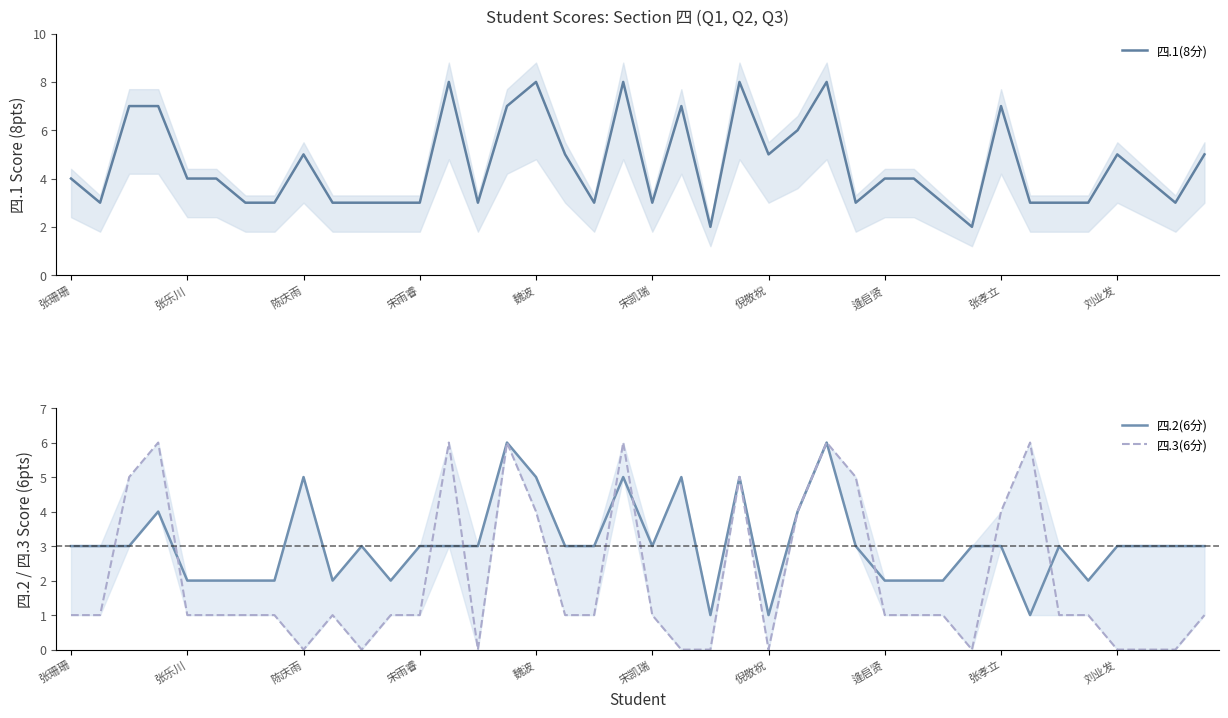

What are all the series names shown in the legend?

四.1(8分), 四.2(6分), 四.3(6分)